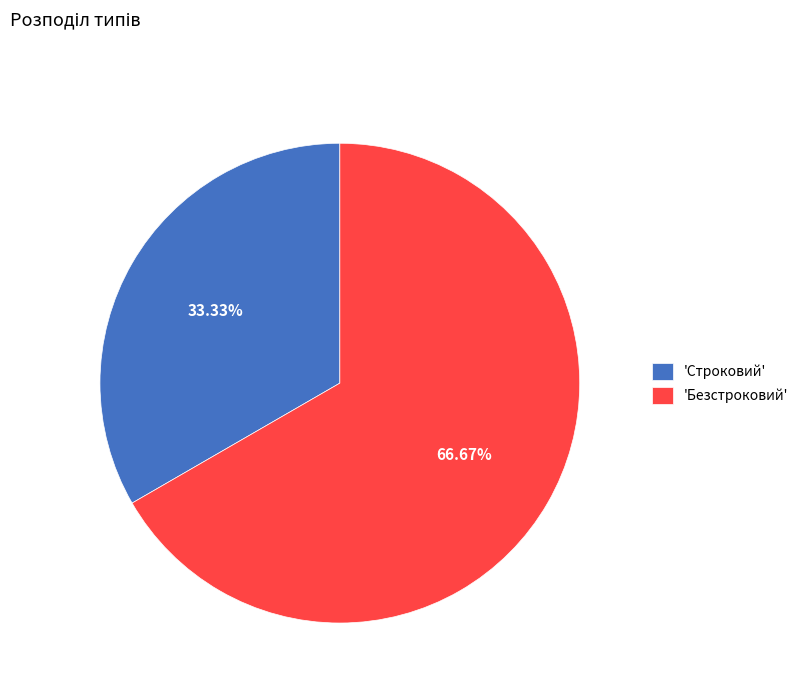

How many segments does this pie chart have?

2